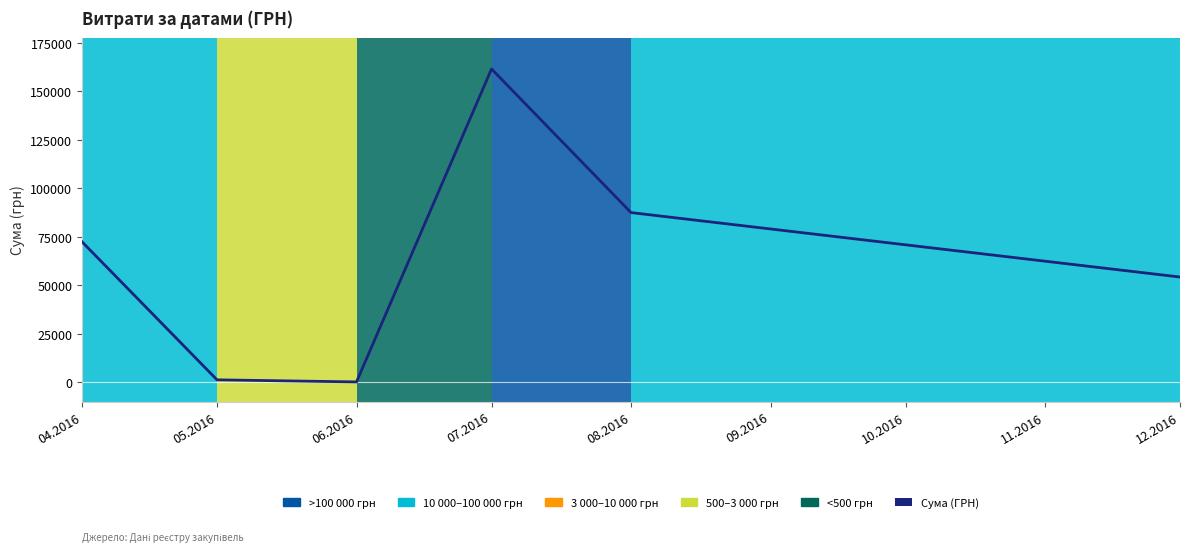

Approximately how many times larger is the value at 08.2016 compared to 05.2016?

69.8